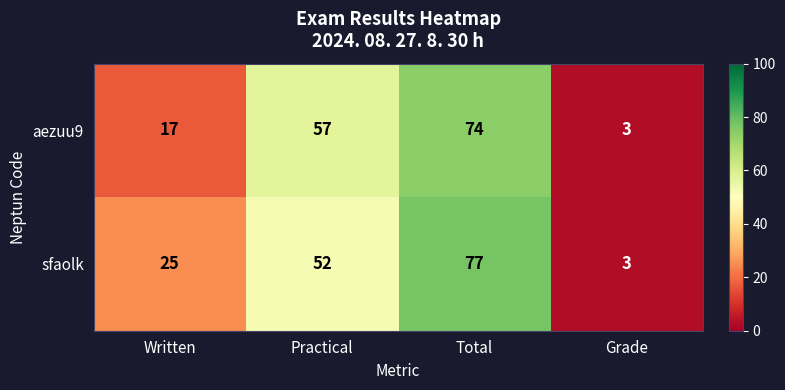

True or false: aezuu9 has a value of 74 at Total.

True